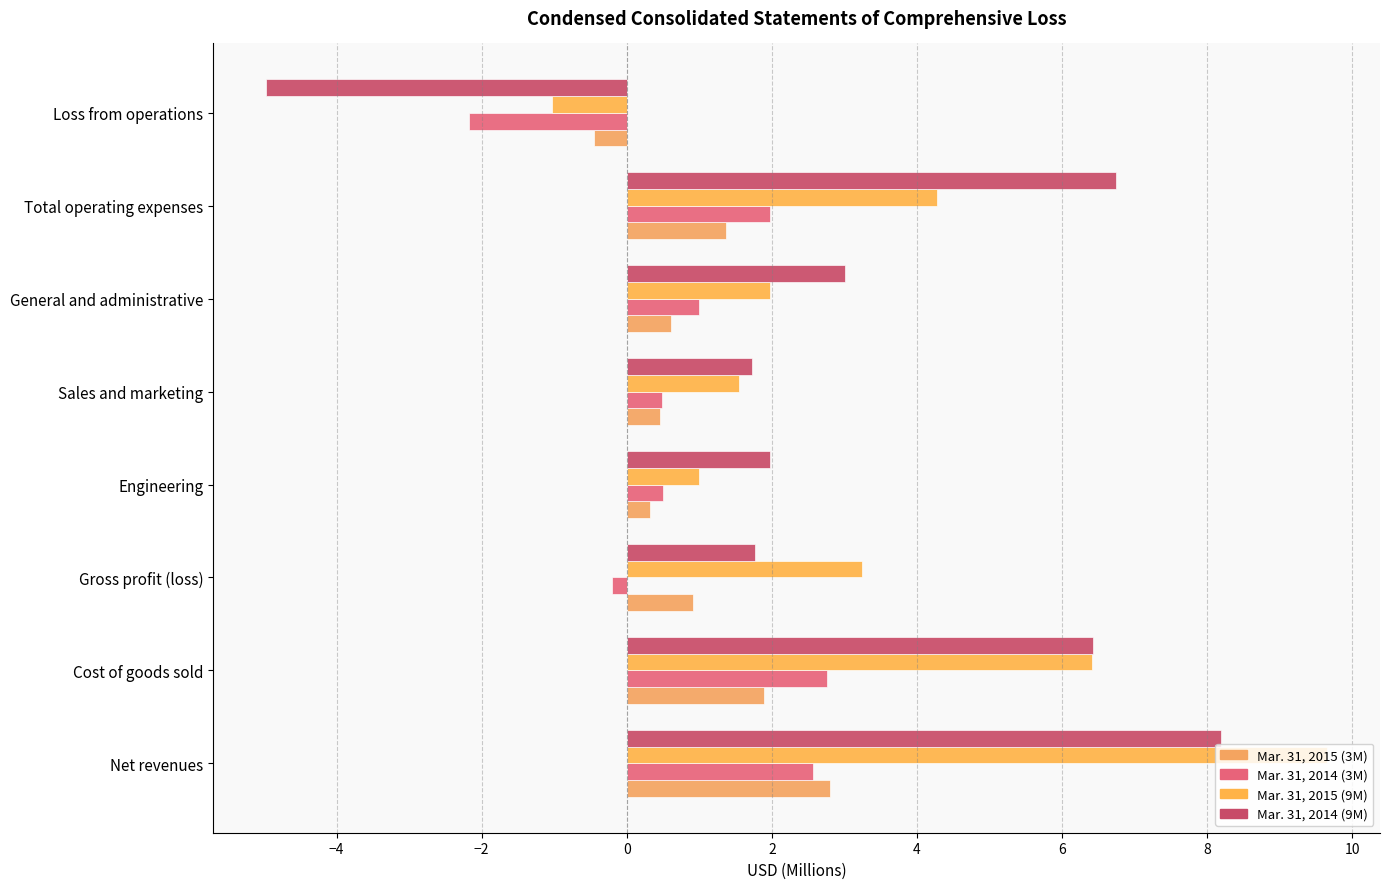

What are all the series names shown in the legend?

Mar. 31, 2015 (3M), Mar. 31, 2014 (3M), Mar. 31, 2015 (9M), Mar. 31, 2014 (9M)